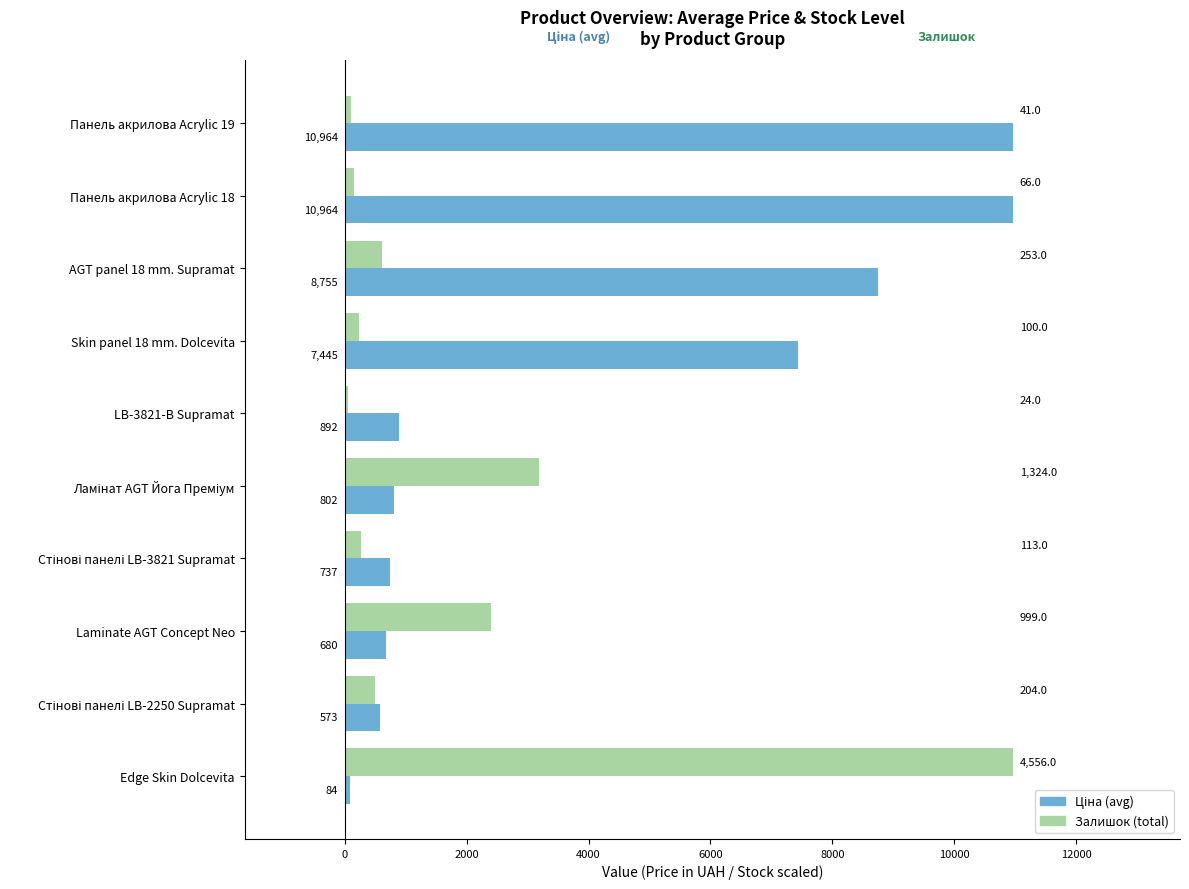

What is the smallest value displayed?

57.8